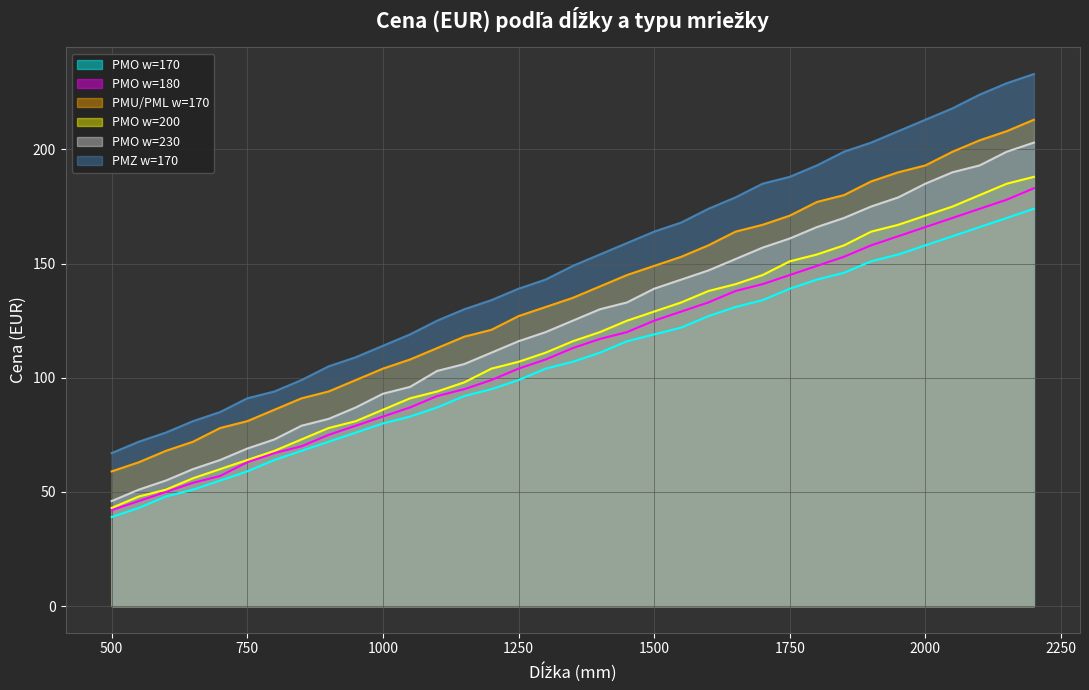

True or false: PMU/PML w=170 has a value of 158 at 1600.

True